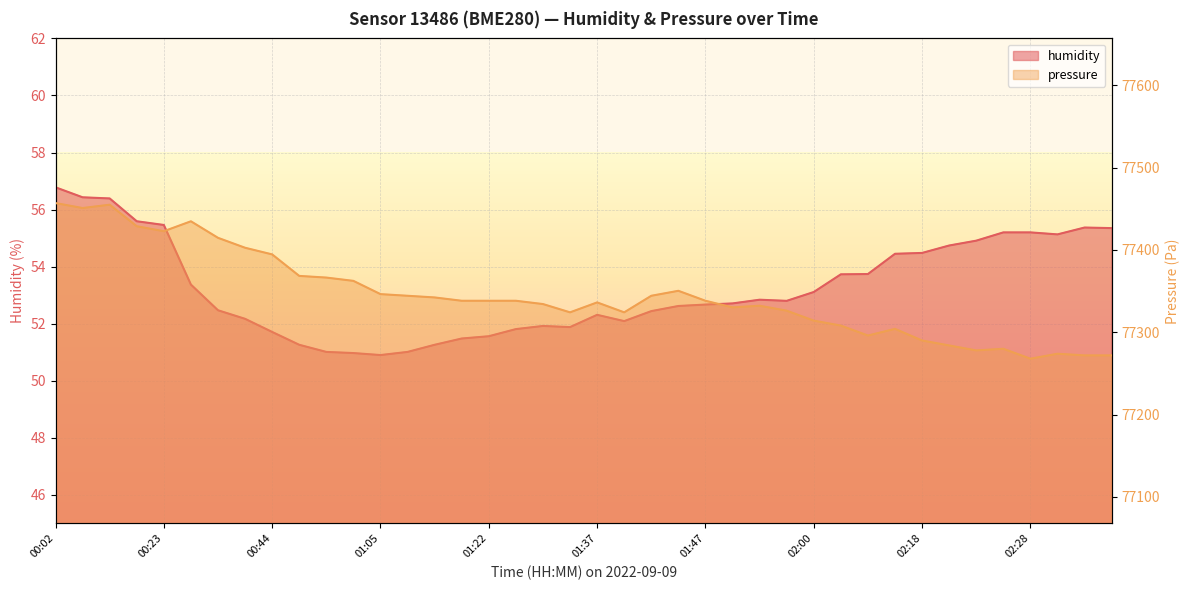

What is the value of the humidity point at the 9th from the left?

51.7